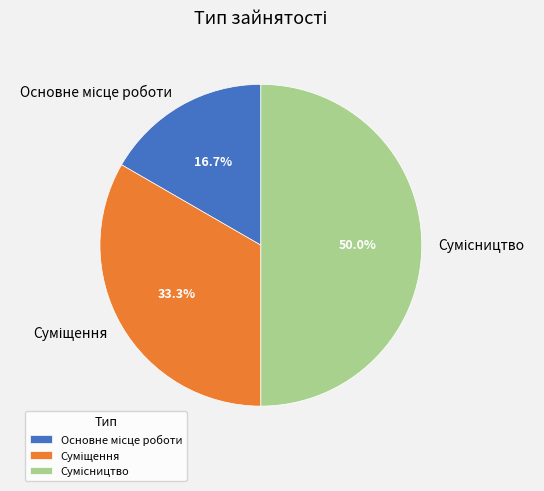

Rank the categories by value from highest to lowest.

Сумісництво, Суміщення, Основне місце роботи